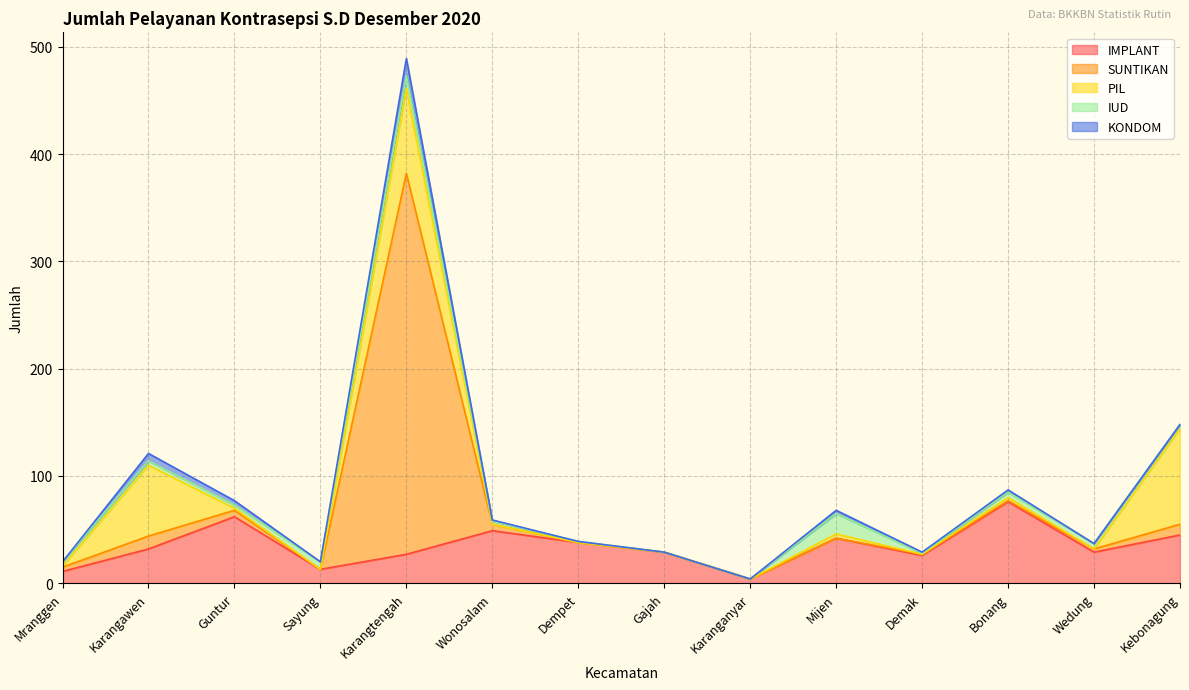

What position from the left is Kebonagung?

14